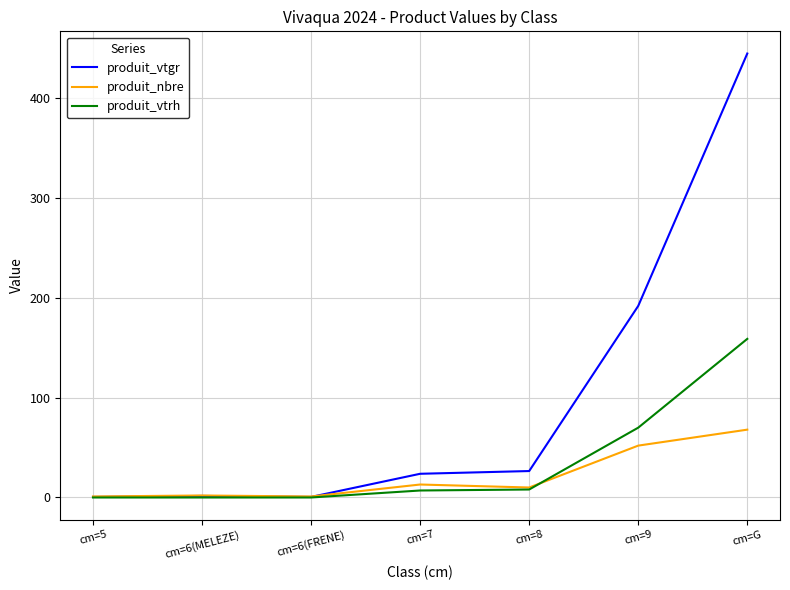

List the series in order of their overall mean, lowest first.

produit_nbre, produit_vtrh, produit_vtgr